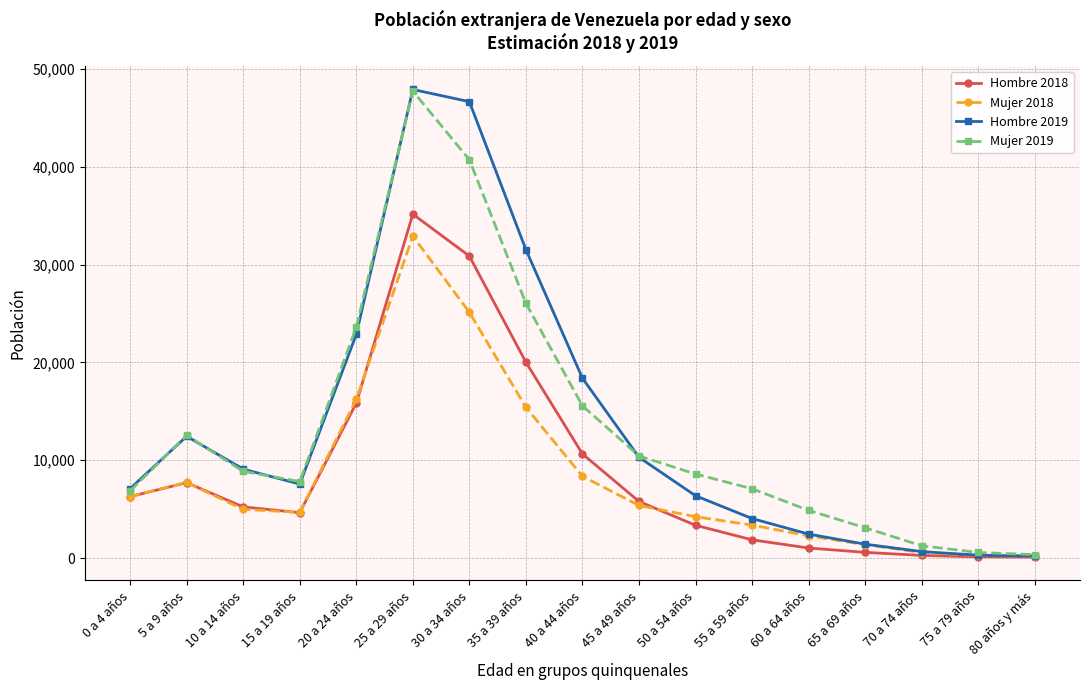

Is it true that Hombre 2019 equals 41140 at 35 a 39 años?

False